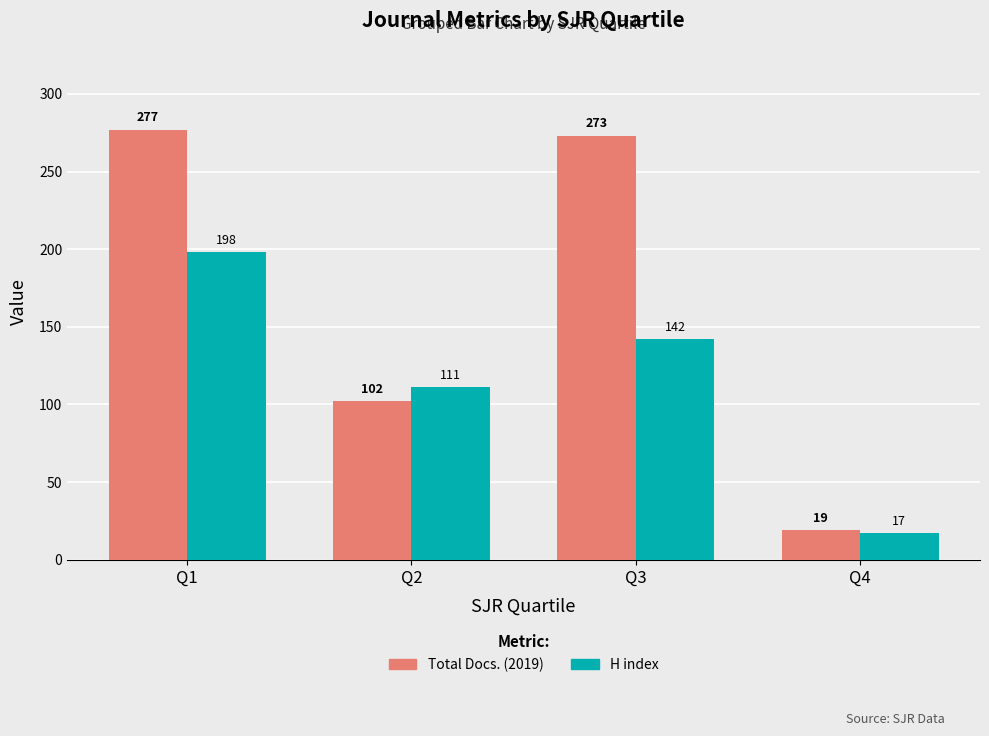

Between Q3 and Q4, which series saw the biggest shift?

Total Docs. (2019)